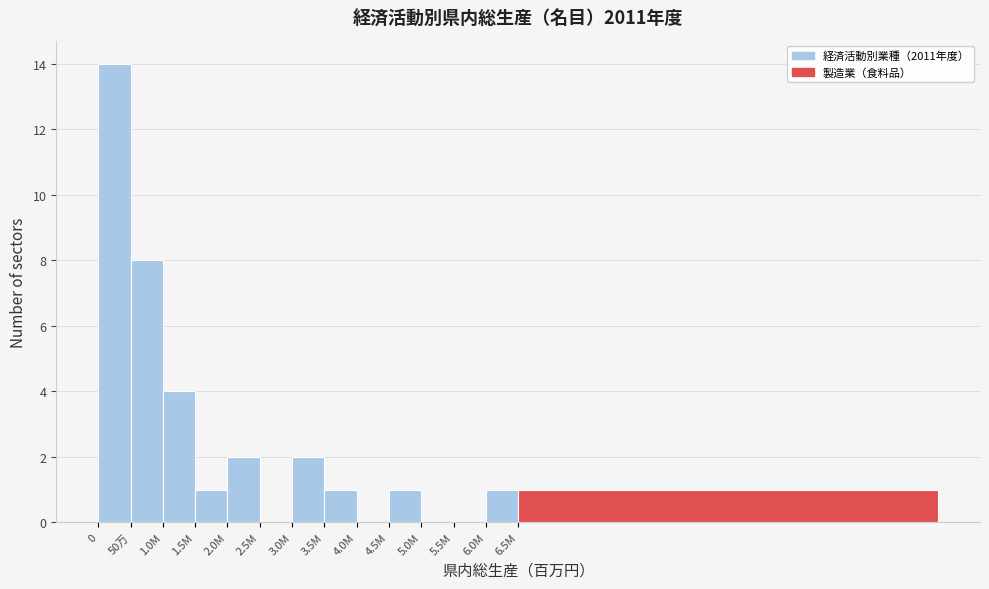

Reading right to left, transcribe all the data shown in this chart.

6.5M=1	6.0M=1	5.5M=0	5.0M=0	4.5M=1	4.0M=0	3.5M=1	3.0M=2	2.5M=0	2.0M=2	1.5M=1	1.0M=4	50万=8	0=14